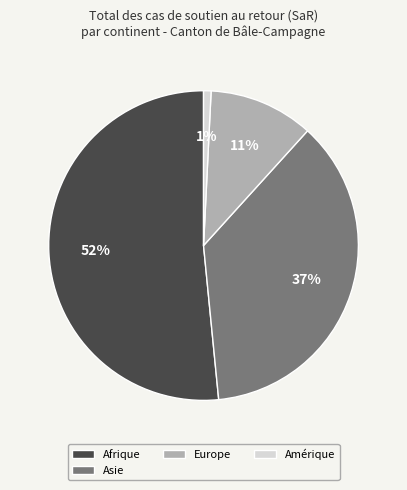

Combined, do Amérique and Europe account for over 50%?

No